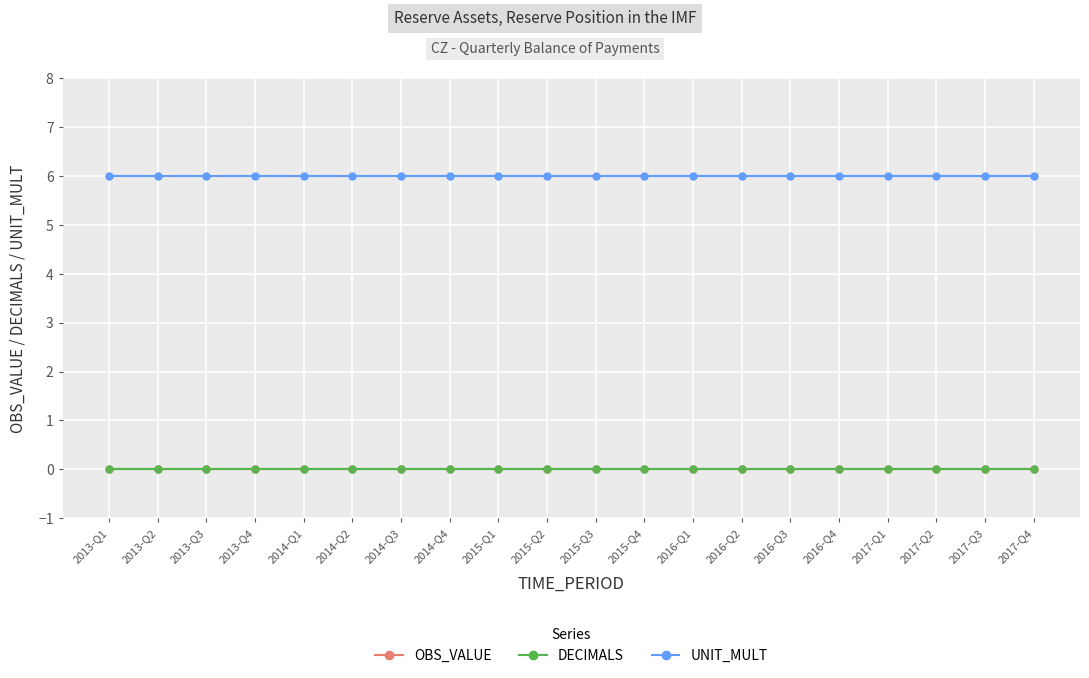

At which category is the sum across all series the highest?

2013-Q1